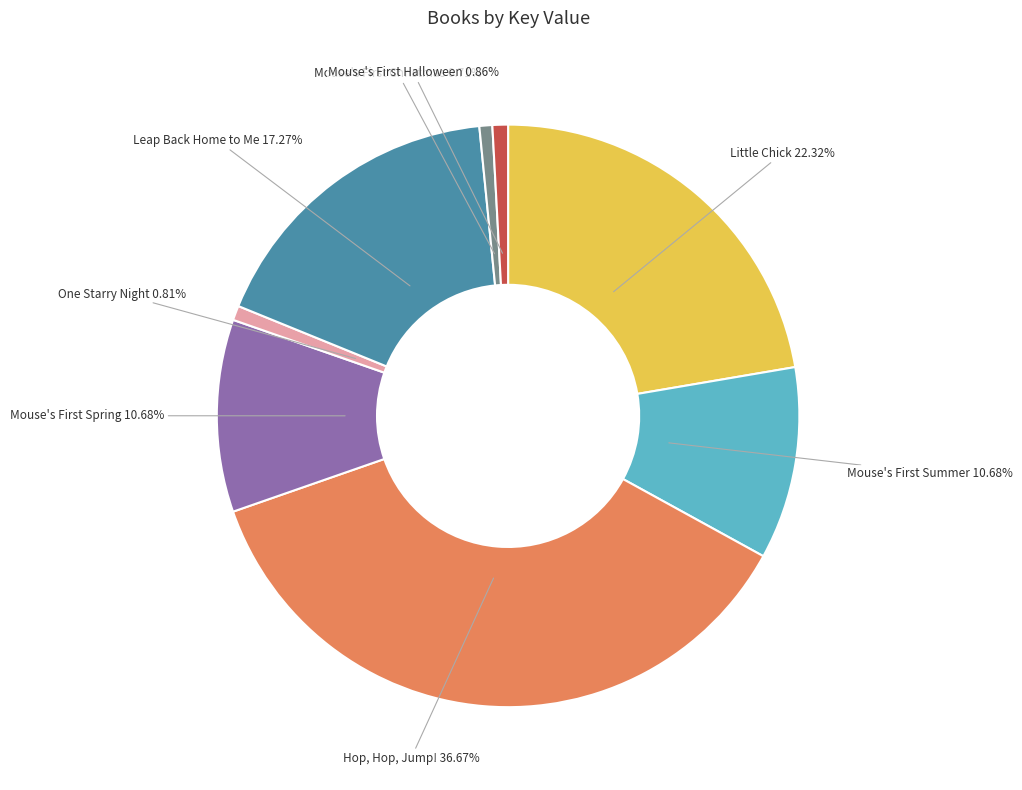

Count the number of slices in the pie.

8